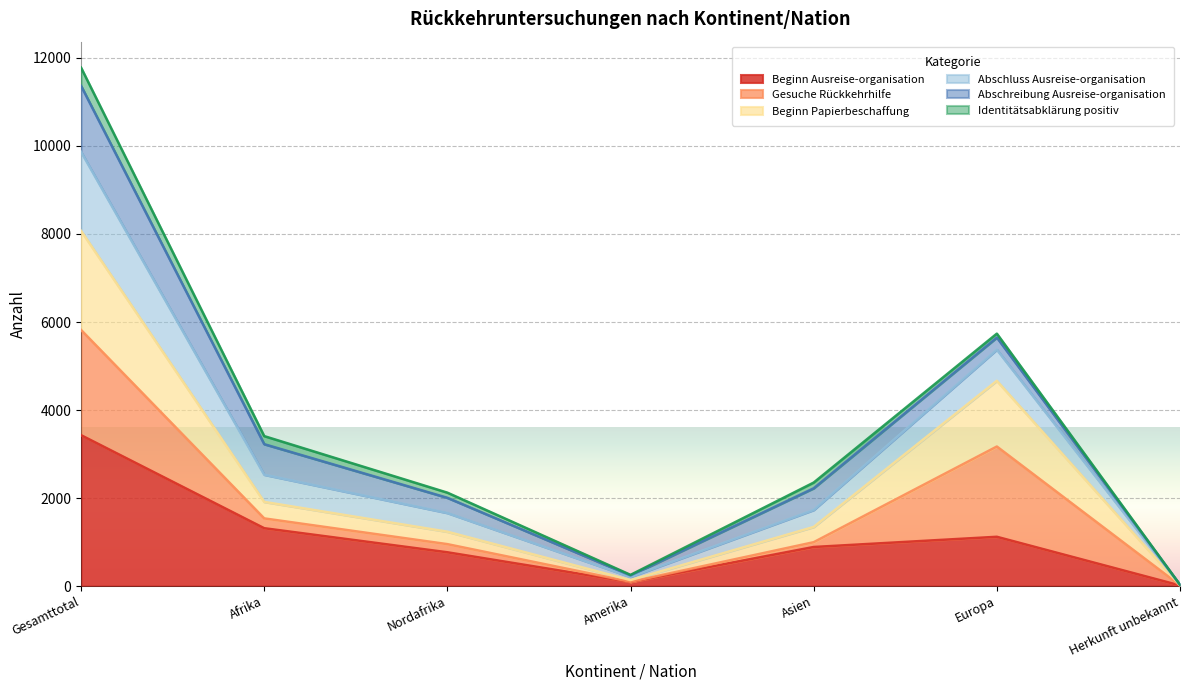

True or false: Beginn Ausreise-organisation has a value of 3429 at Gesamttotal.

True